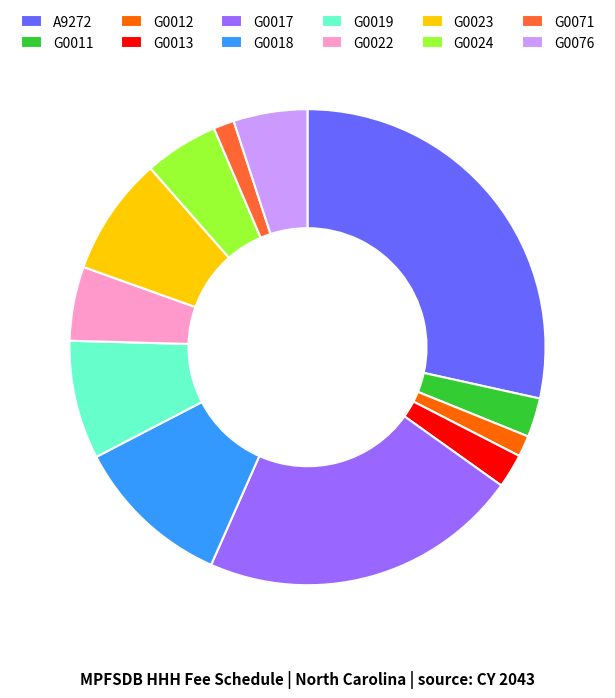

Does any single category account for the majority?

No